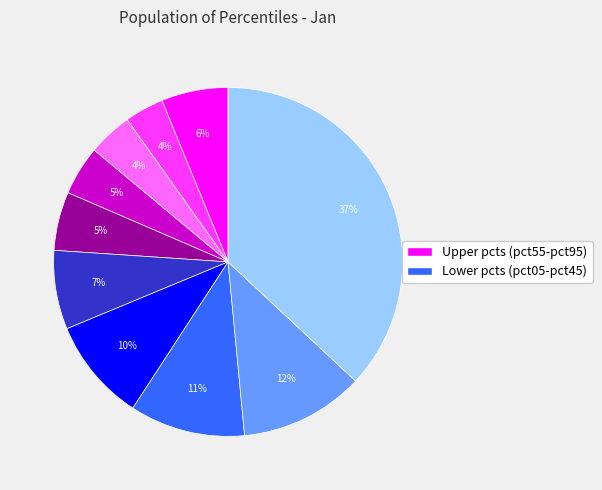

Does any single category account for the majority?

No